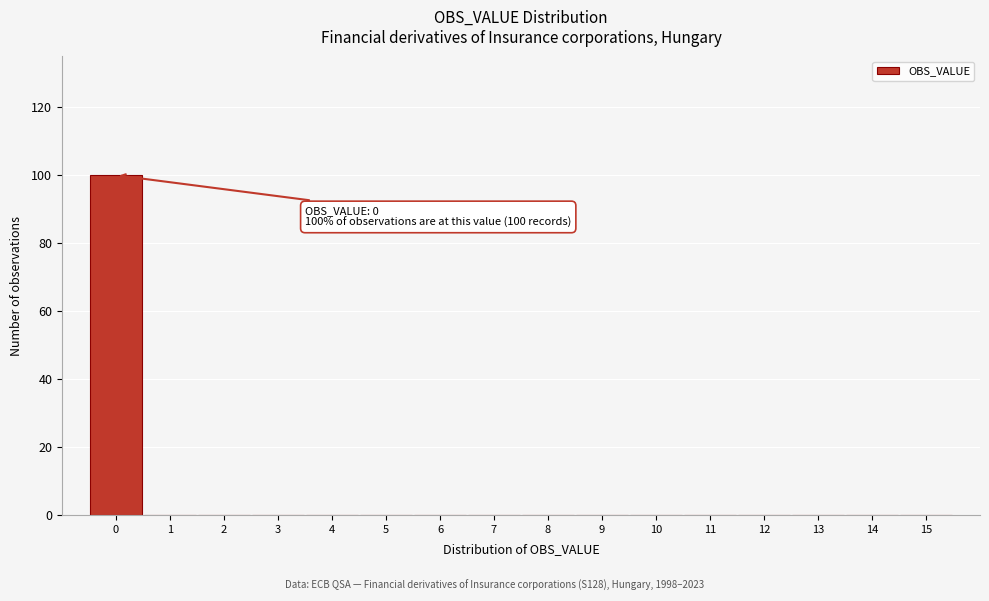

Which range on the x-axis has the tallest bar?

-0.5 to 0.5